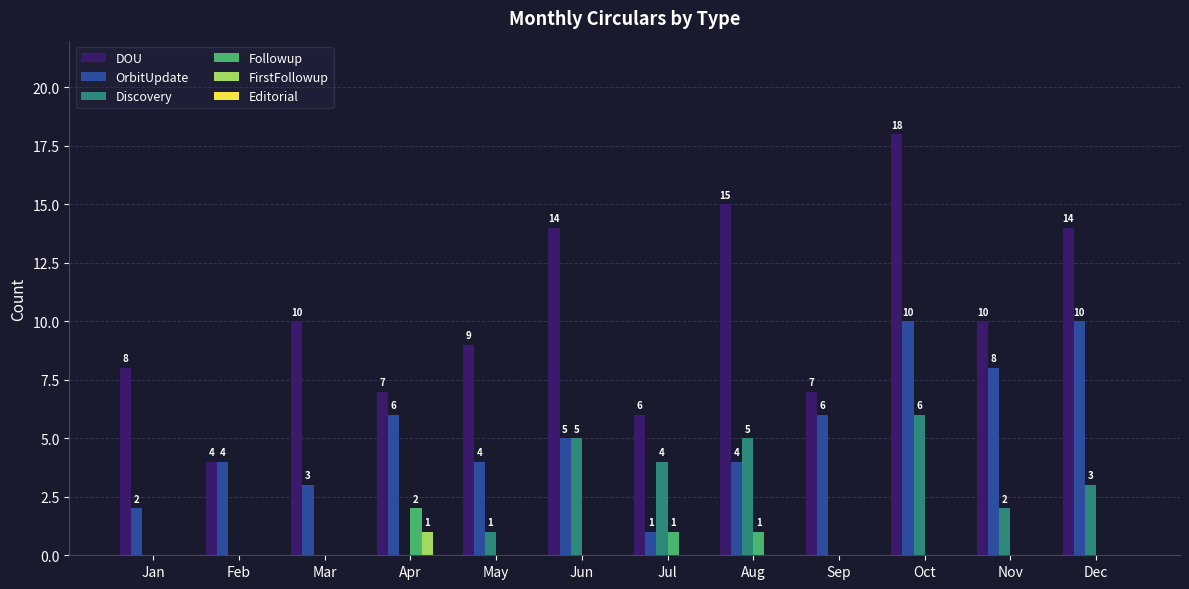

How many groups of bars are there?

12